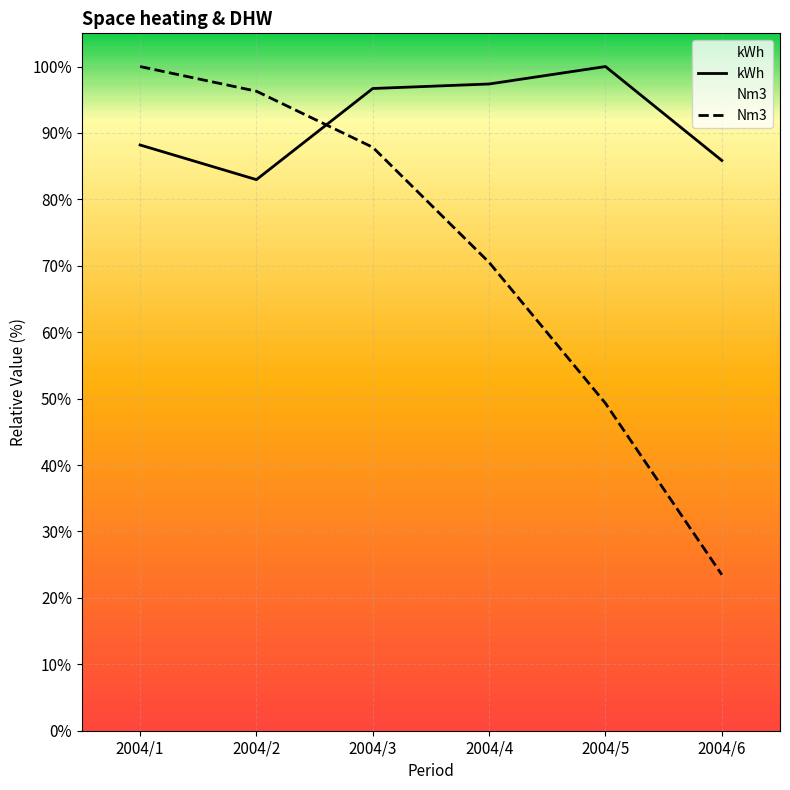

Reading left to right, extract all data points from this chart.

kWh: 2004/1=88.2	2004/2=83.0	2004/3=96.7	2004/4=97.4	2004/5=100.0	2004/6=85.9
Nm3: 2004/1=100.0	2004/2=96.3	2004/3=87.8	2004/4=70.5	2004/5=49.3	2004/6=23.5